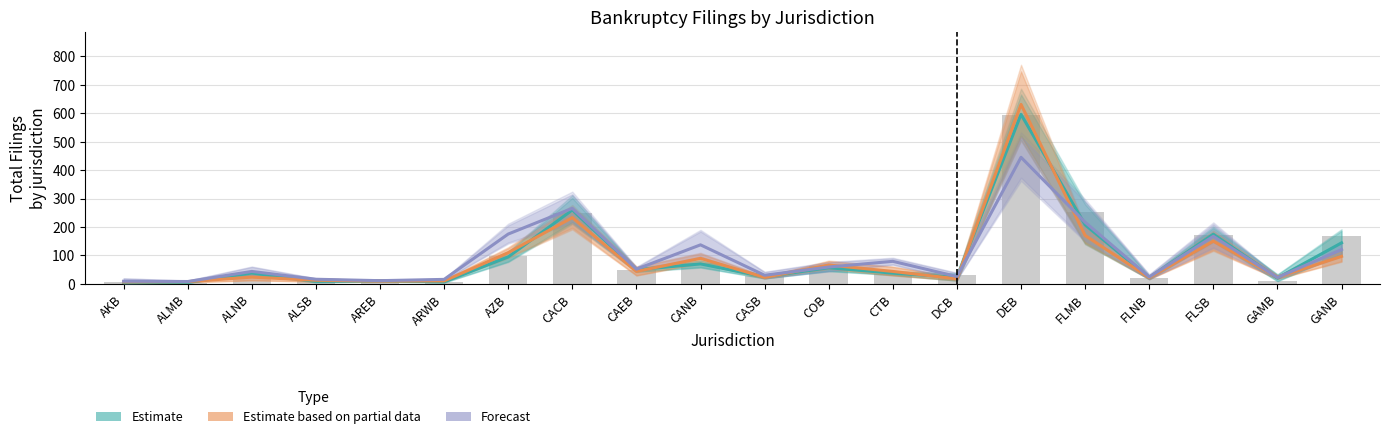

What is the label of the 4th bar from the right?

FLNB